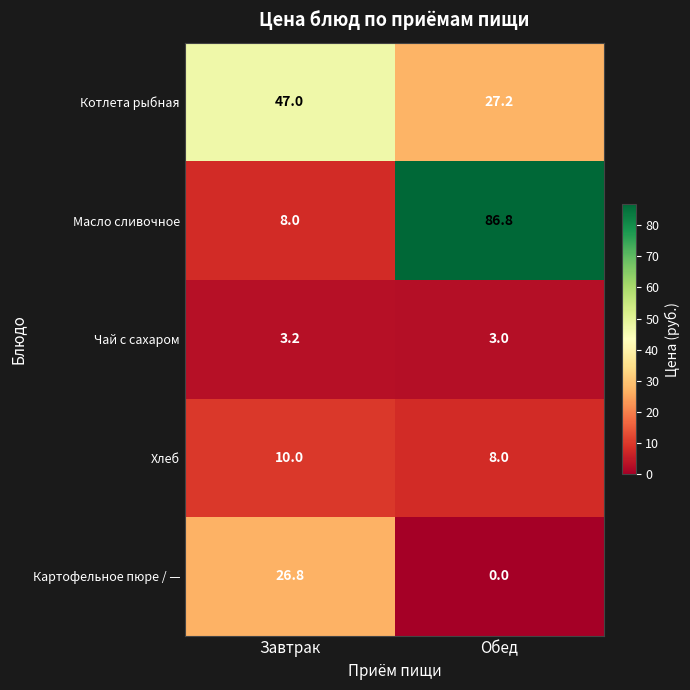

What is the average value of the Картофельное пюре / — series?

13.4